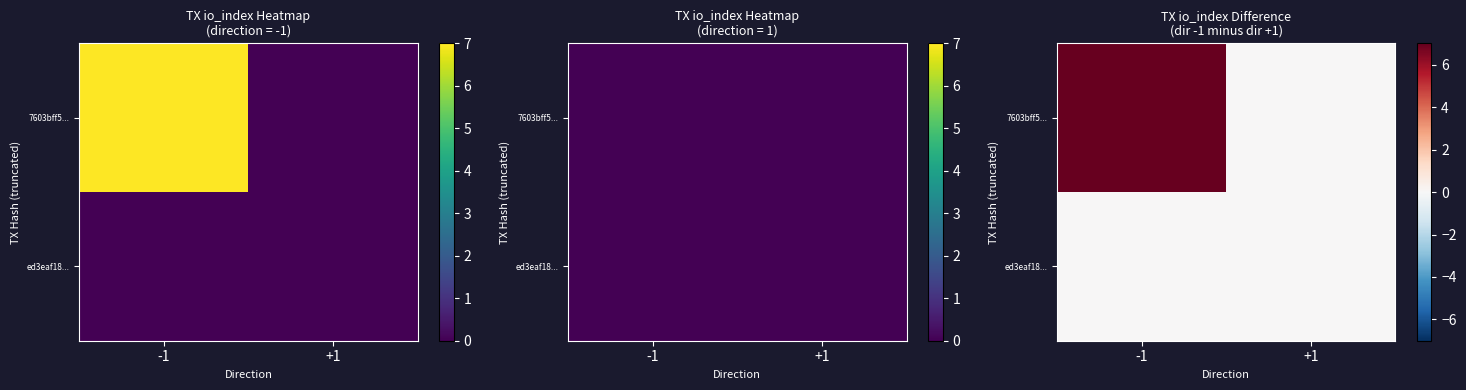

The value of ed3eaf18... at +1 is 0. True or false?

True